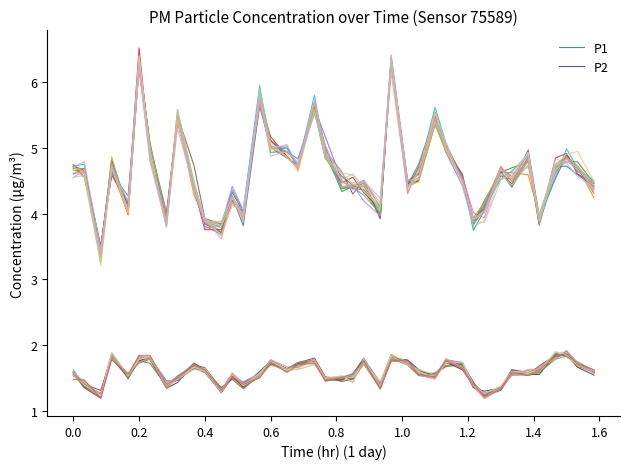

What is the minimum value for P2?

1.3